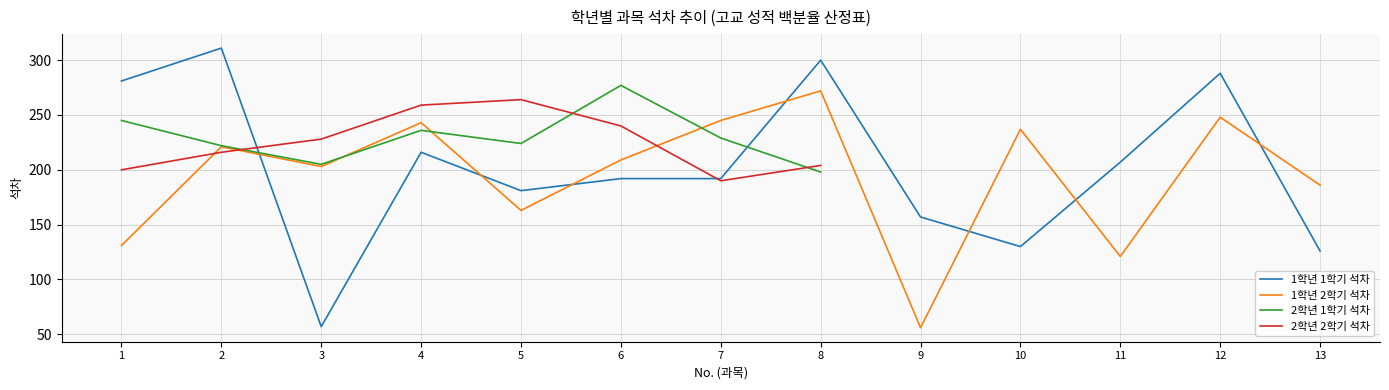

Which category has the lowest value in the 1학년 2학기 석차 series?

9